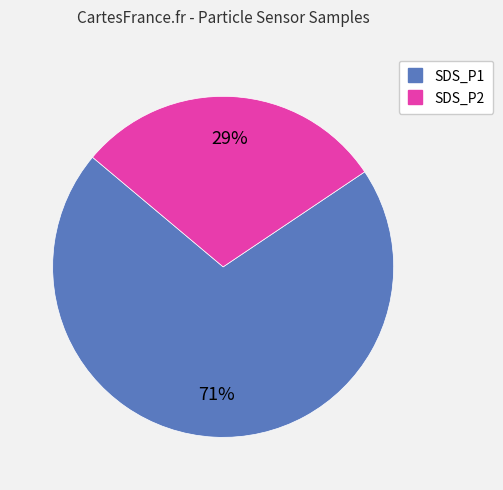

Combined, do SDS_P2 and SDS_P1 account for over 50%?

Yes